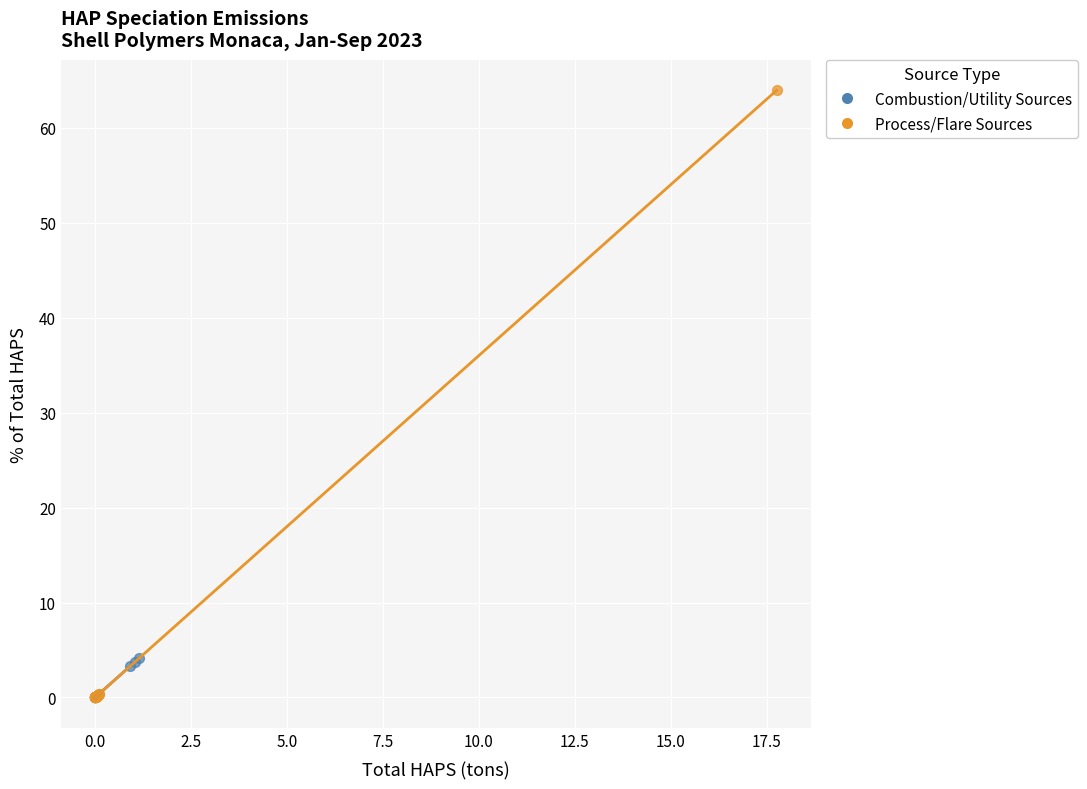

Which series has the largest Y range (max minus min)?

Process/Flare Sources